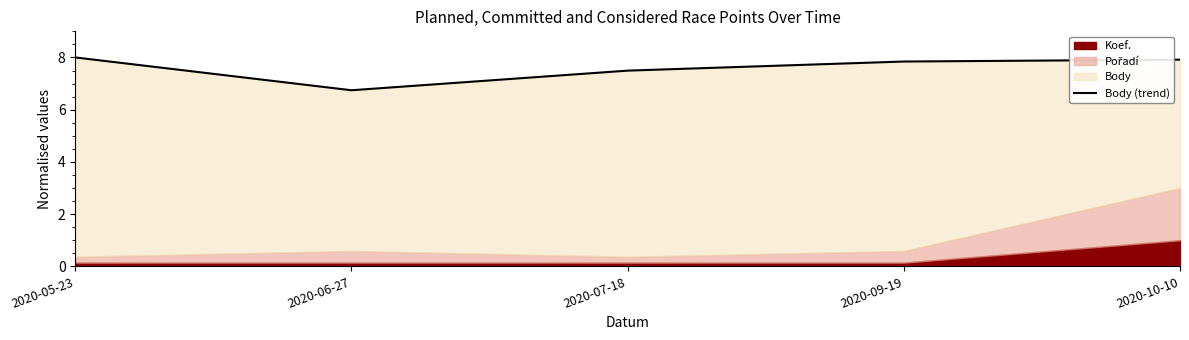

What is the difference between the maximum and second lowest values?

0.5